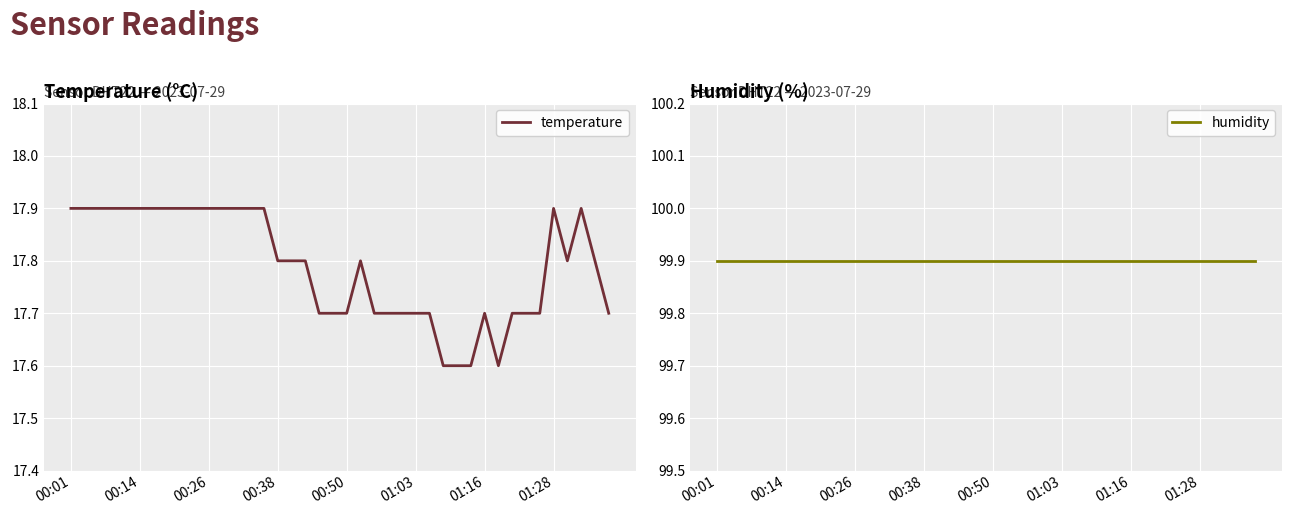

What position from the left is 32?

33